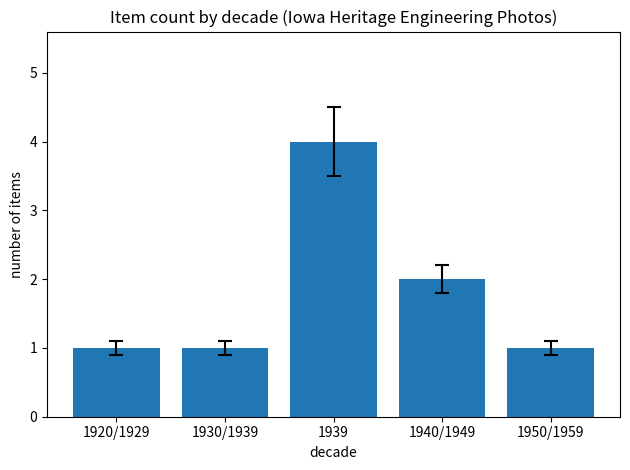

How many data points does each series have?

5